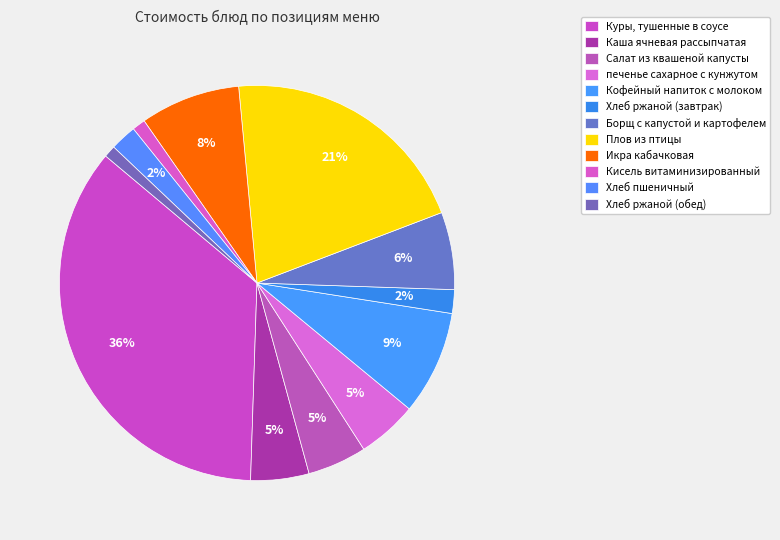

Is the sum of Кисель витаминизированный and Хлеб ржаной (обед) greater than half?

No